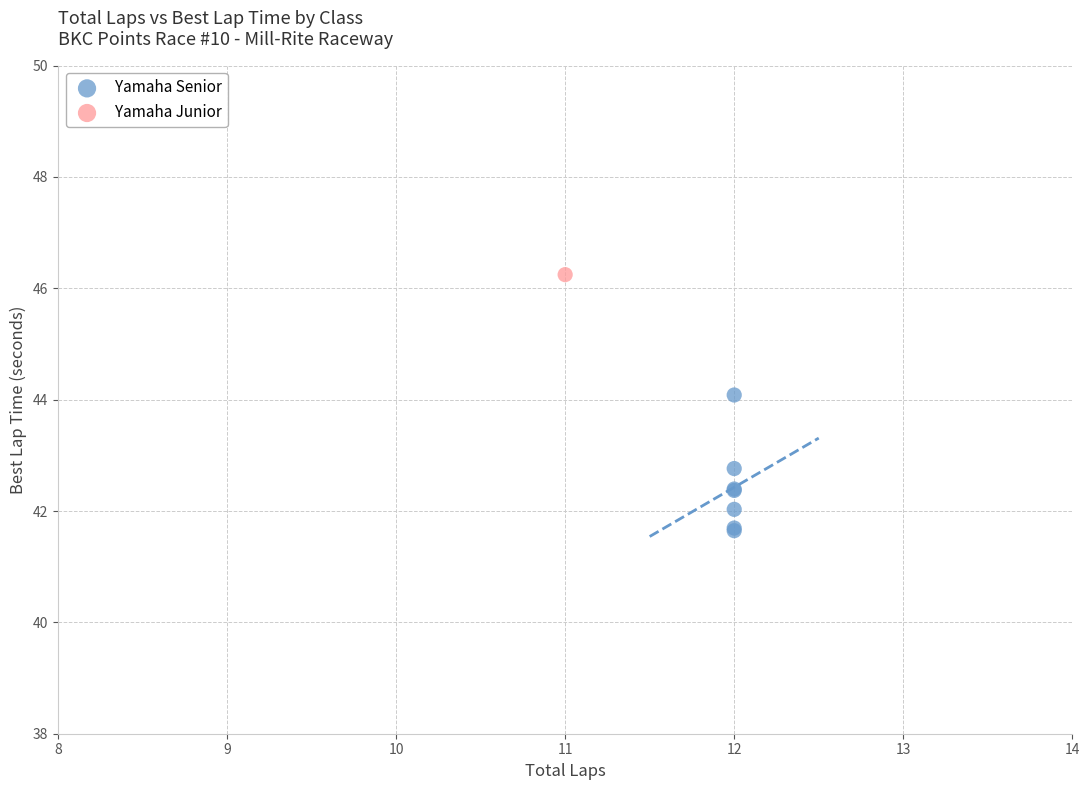

What are all the series names shown in the legend?

Yamaha Senior, Yamaha Junior